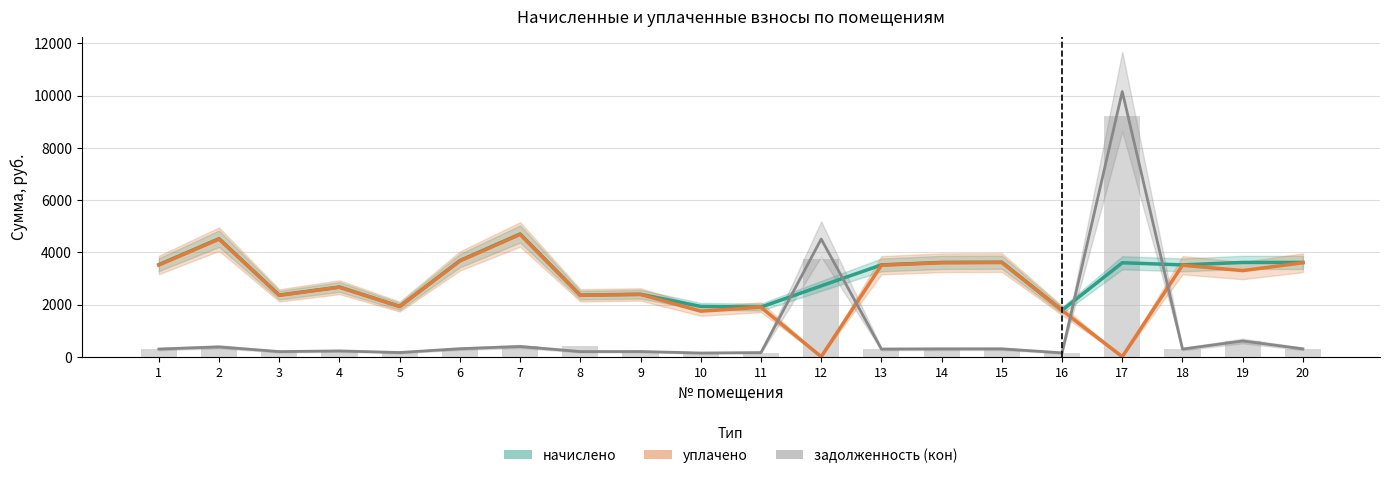

Is it true that задолженность (кон) equals 306.7 at 6?

True